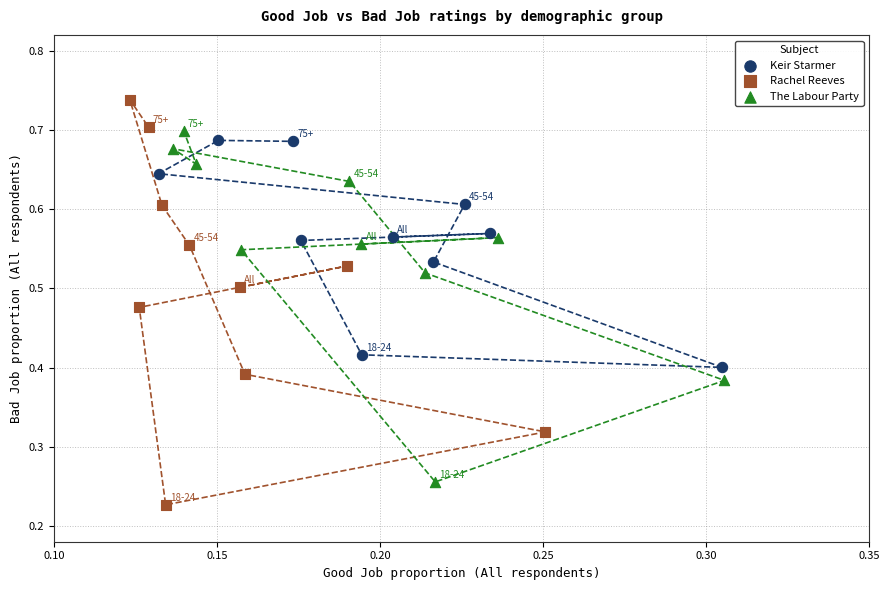

Which series has the largest Y range (max minus min)?

Rachel Reeves